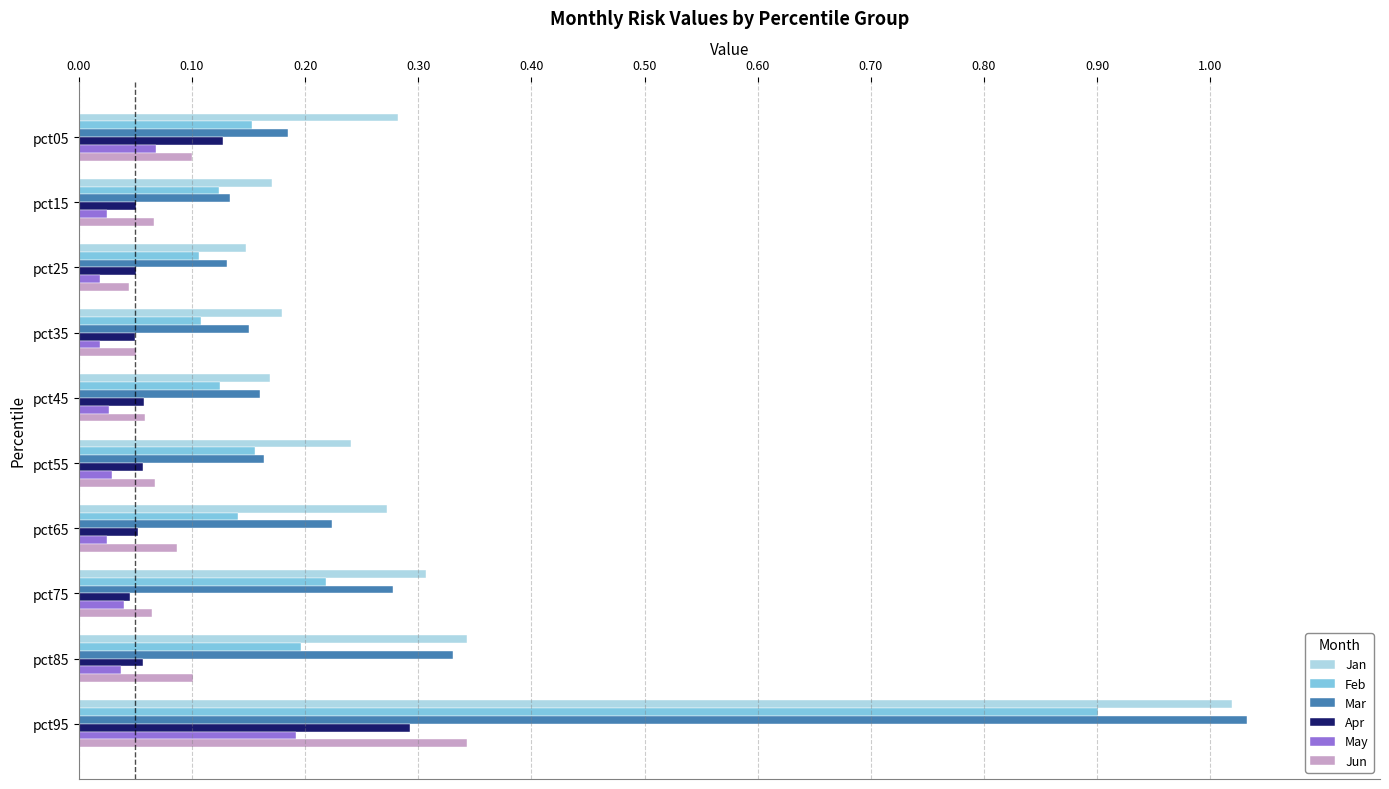

Is it true that Jun equals 0.1 at pct55?

True